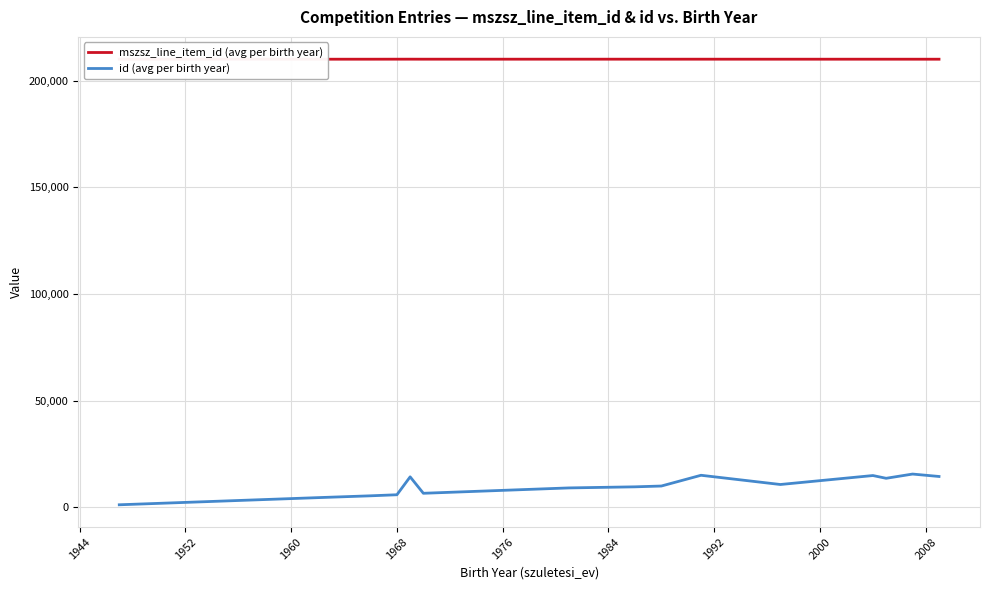

True or false: id (avg per birth year) and mszsz_line_item_id (avg per birth year) cross at least once.

False